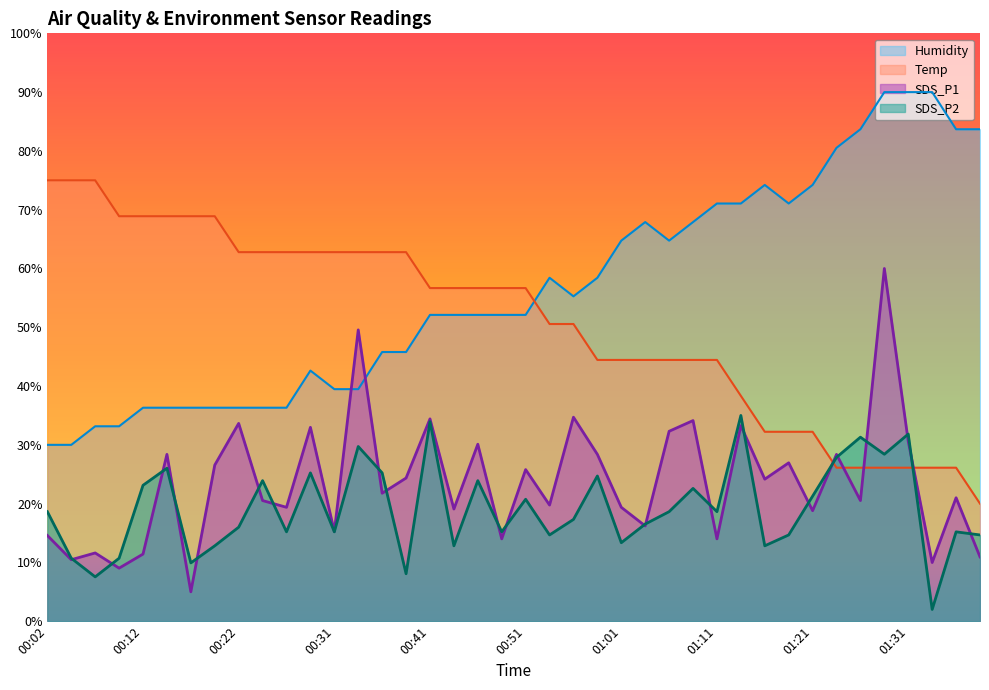

How many categories are shown in the chart?

40